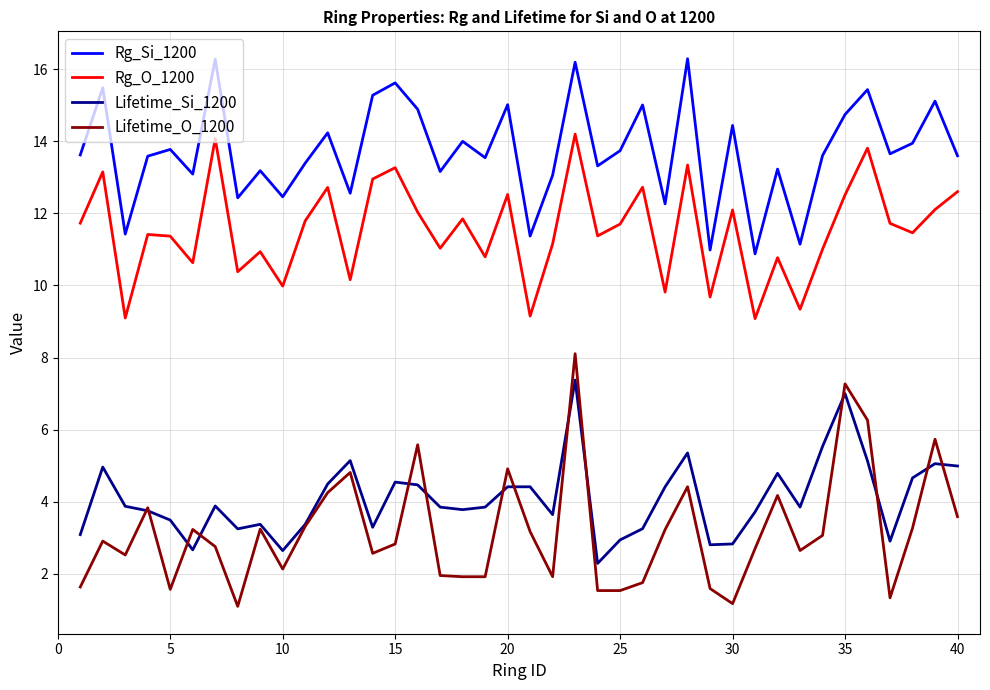

List the series in order of their peak value, highest first.

Rg_Si_1200, Rg_O_1200, Lifetime_O_1200, Lifetime_Si_1200